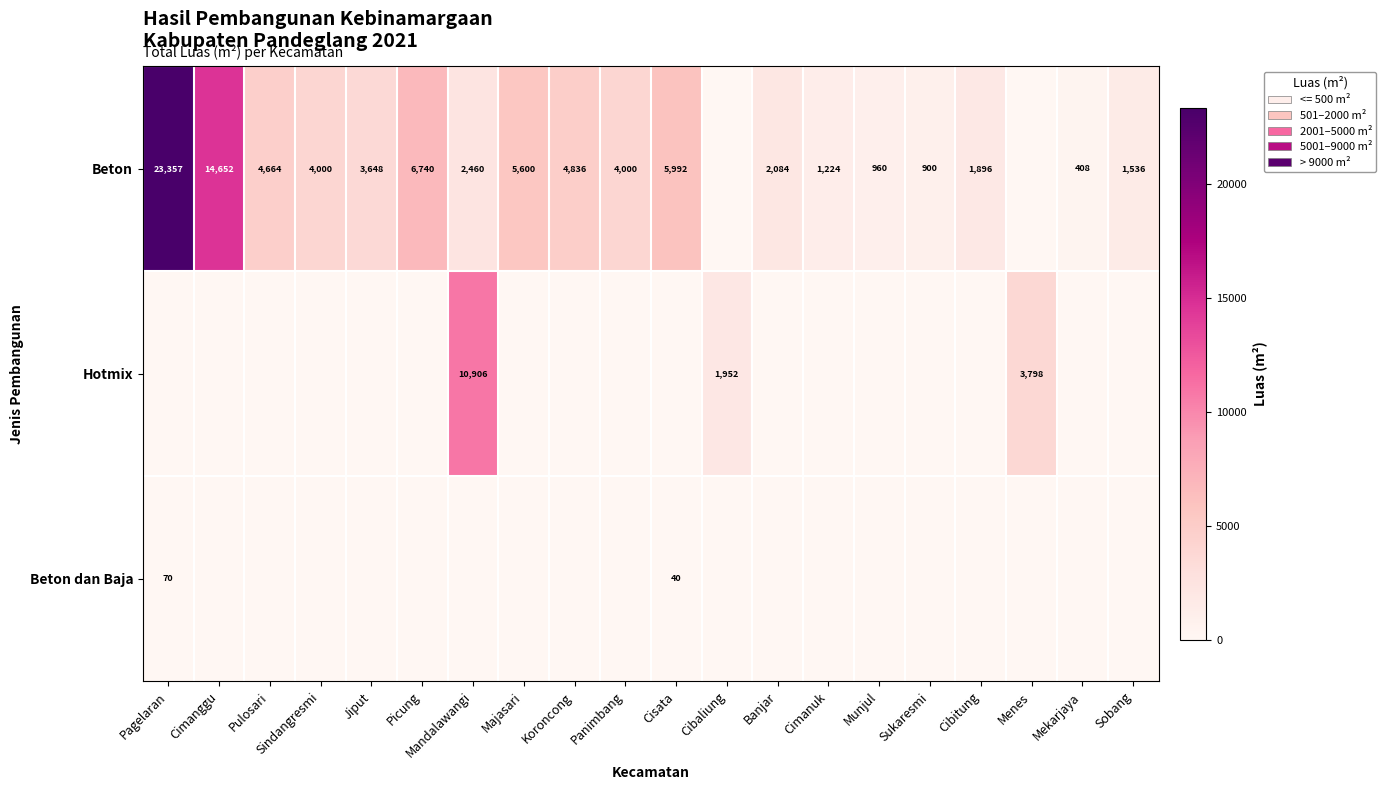

What is the sum of the Beton values at Koroncong and Pulosari?

9500